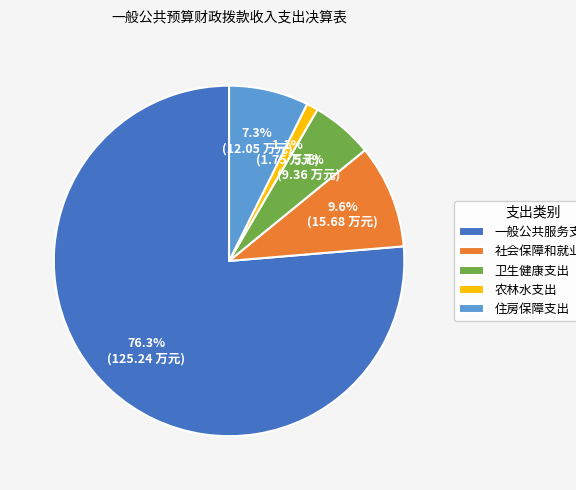

Which has a higher value, 卫生健康支出 or 农林水支出?

卫生健康支出